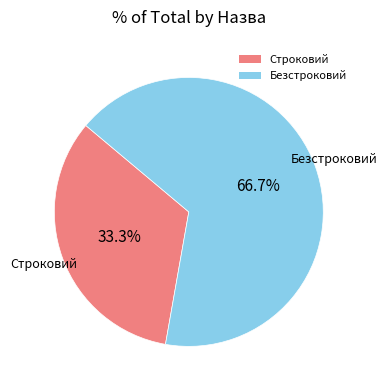

Does Строковий account for over 50% of the chart?

No